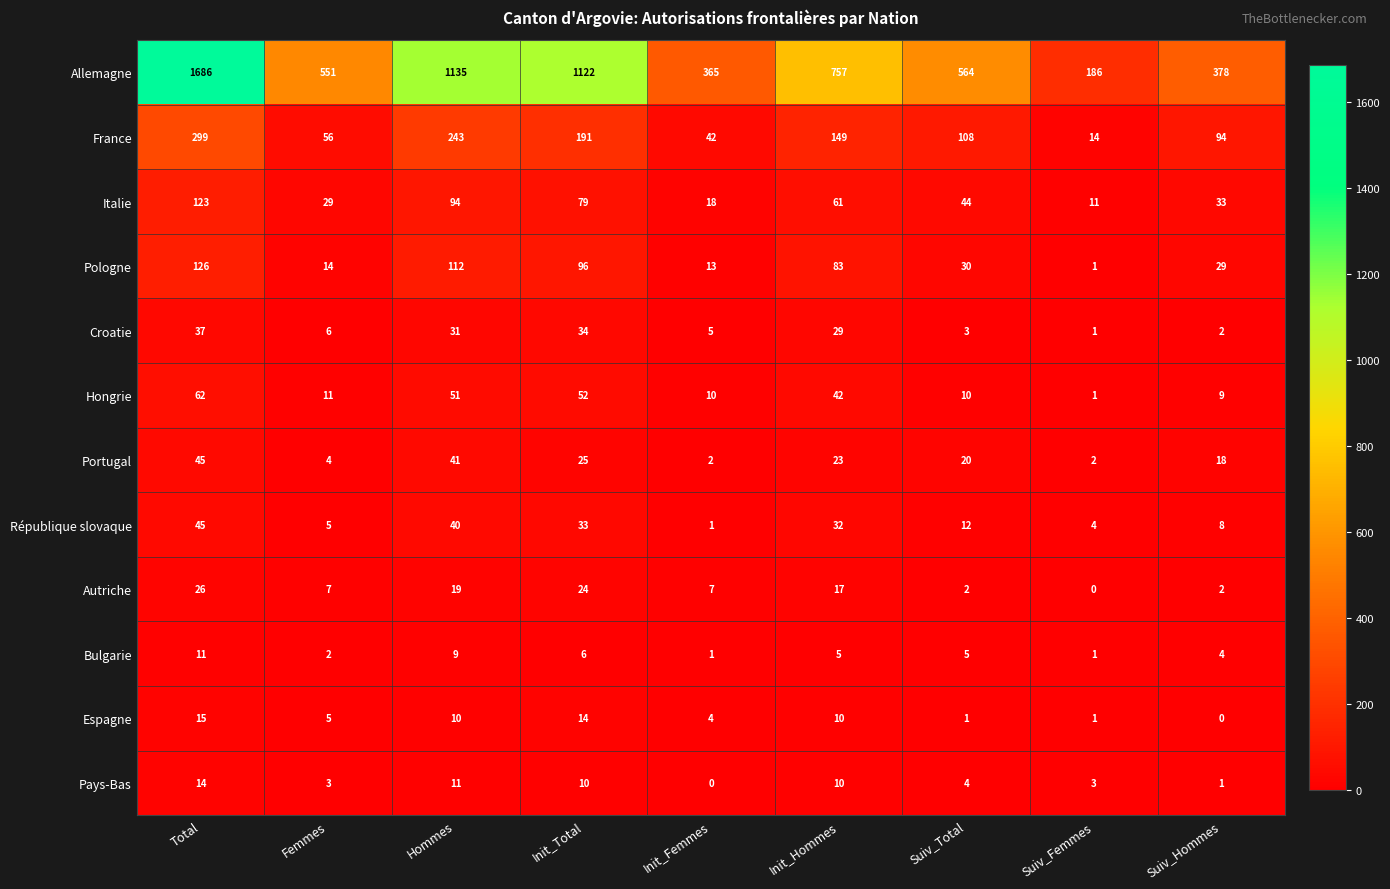

The Espagne series shows 1 at Init_Femmes. True or false?

False